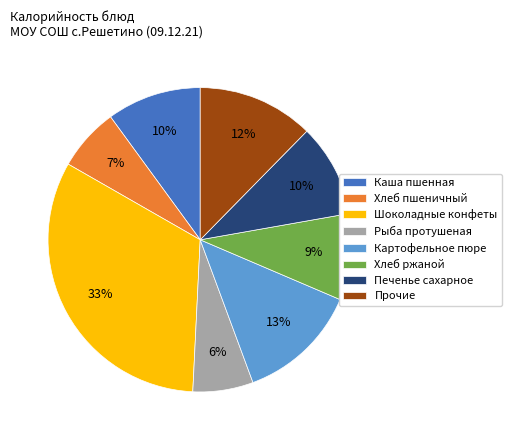

Combined, do Печенье сахарное and Хлеб пшеничный account for over 50%?

No